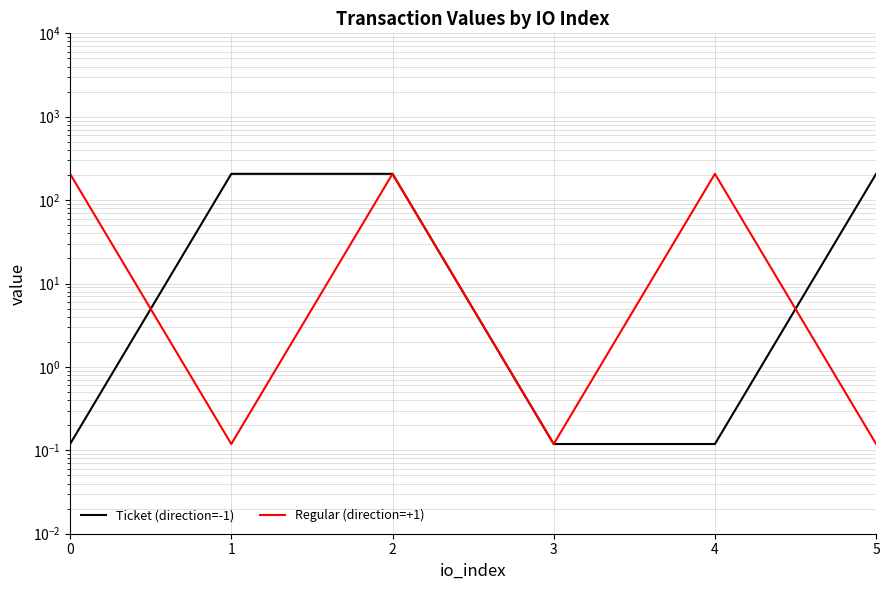

Reading left to right, transcribe all the data shown in this chart.

Ticket (direction=-1): 0=0.1	1=206.7	2=206.7	3=0.1	4=0.1	5=206.7
Regular (direction=+1): 0=206.7	1=0.1	2=206.7	3=0.1	4=206.7	5=0.1